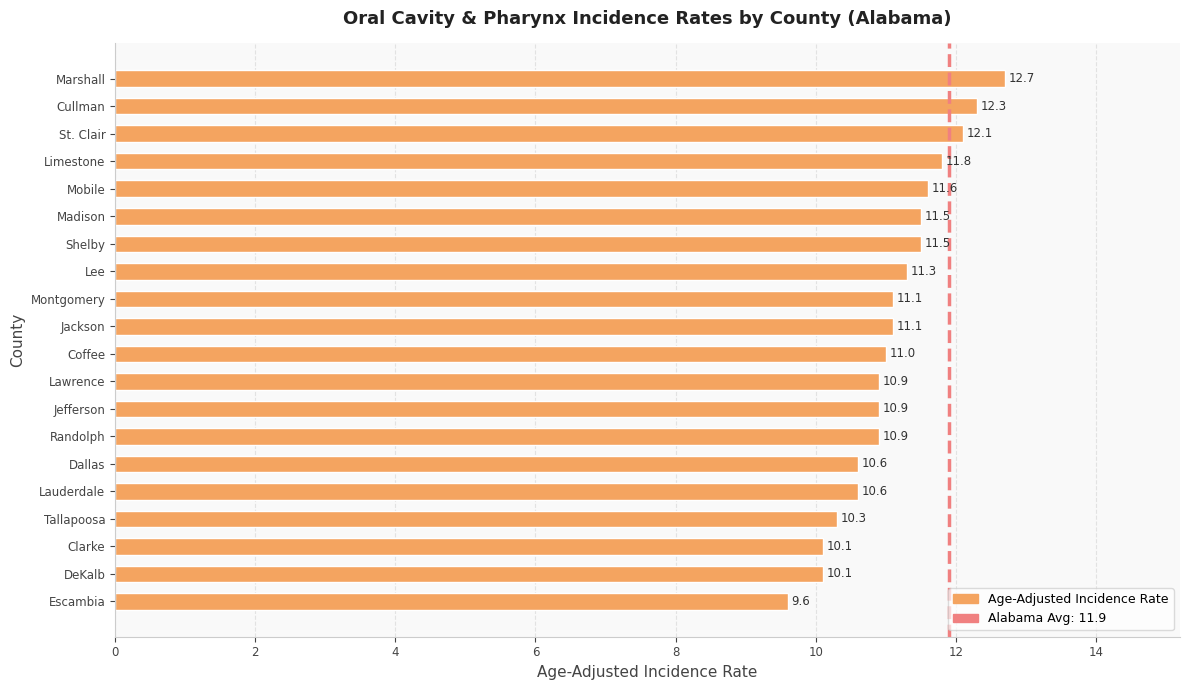

Approximately how many times larger is the value at DeKalb compared to Marshall?

0.8